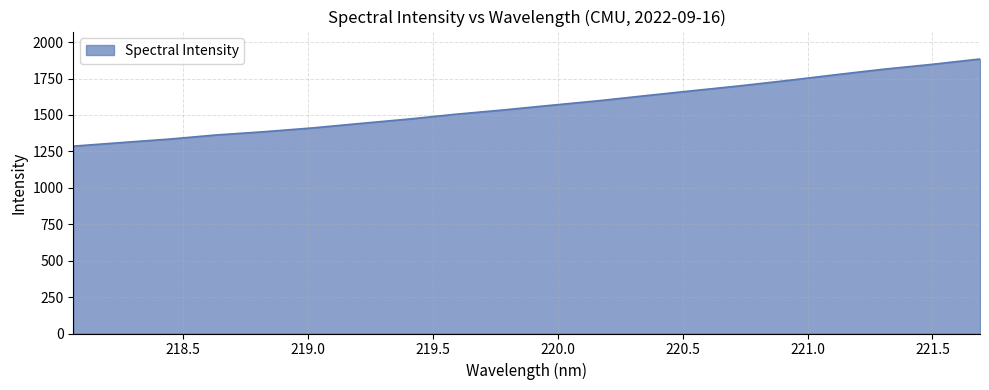

What is the difference between the maximum and minimum values?

598.1